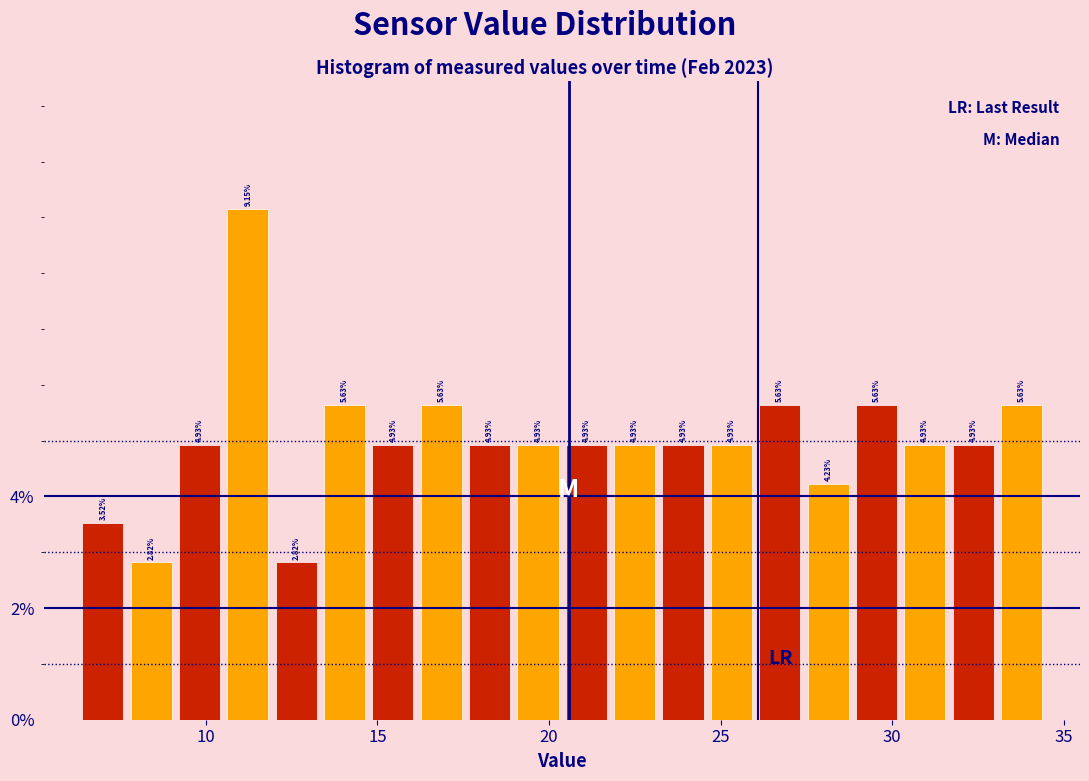

Around what value on the x-axis is the tallest bar? Give the approximate position of its centre, as read against the axis.

11.0